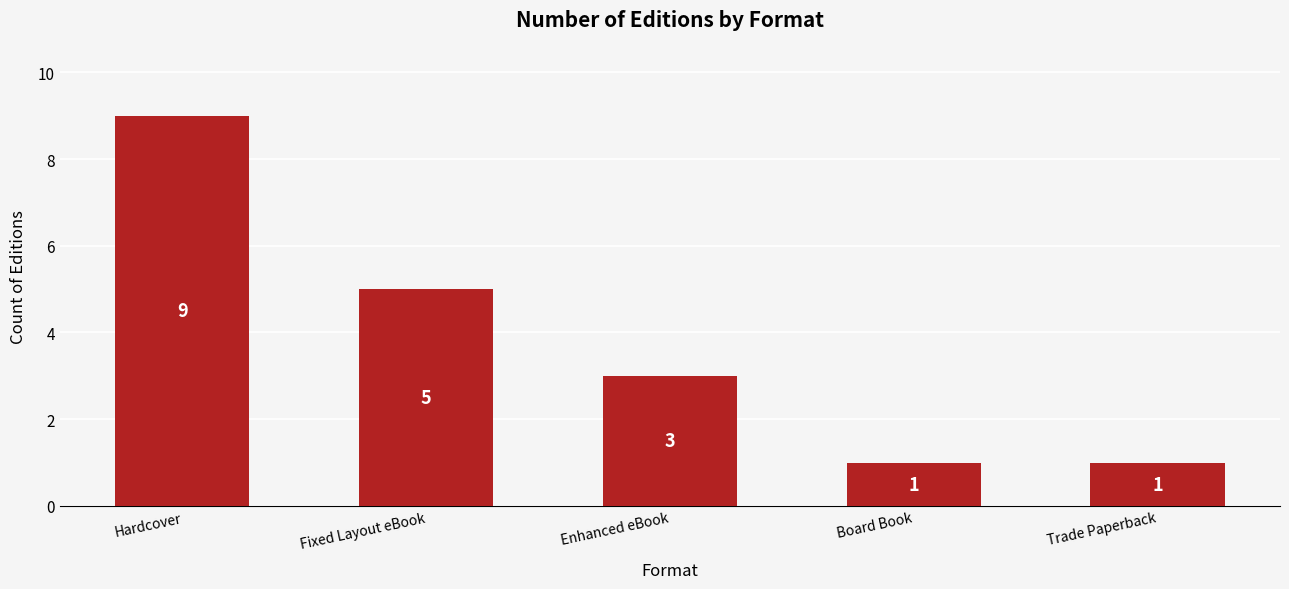

How many series are shown in this chart?

1